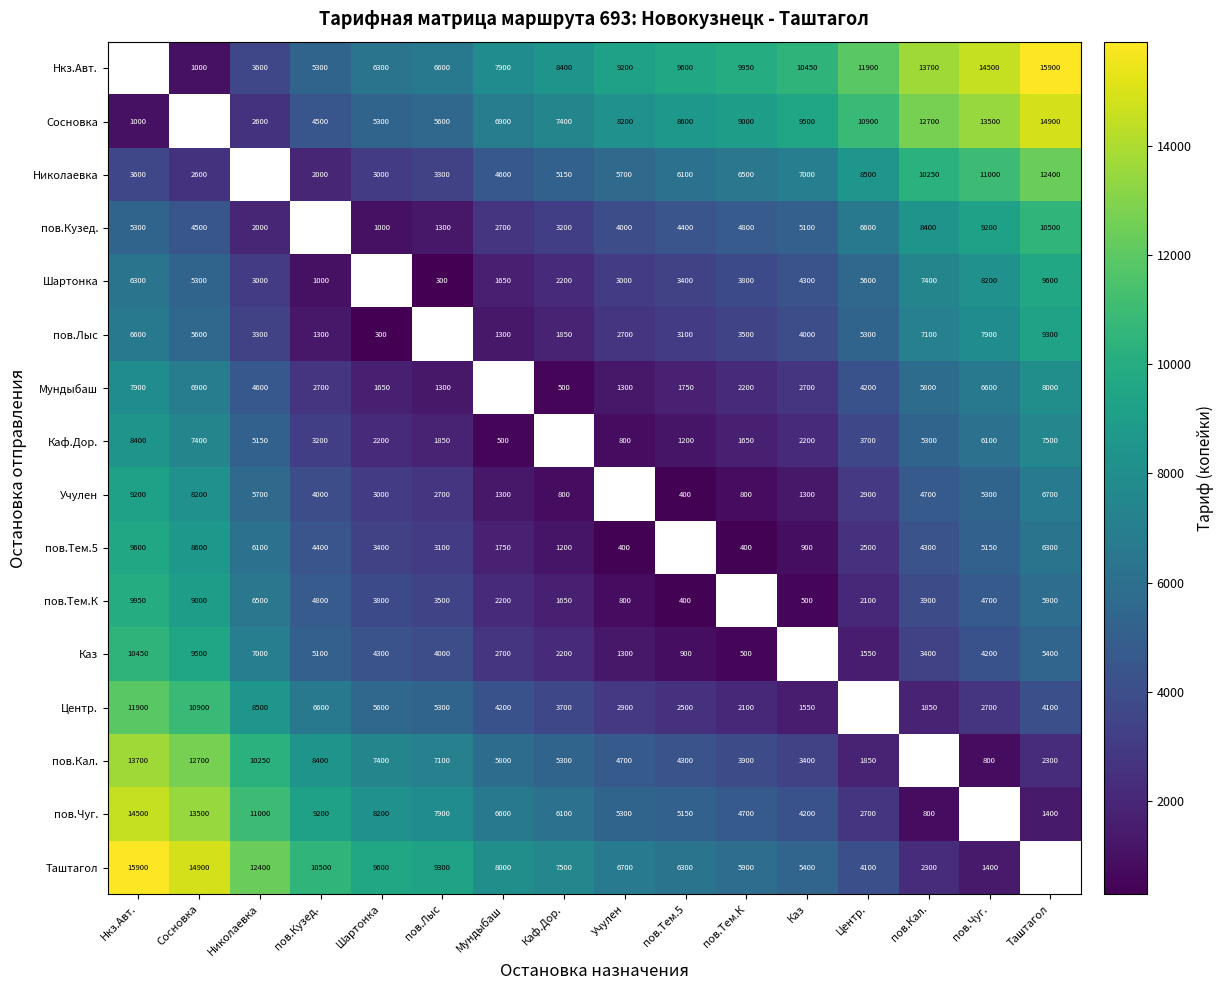

Is it true that Каф.Дор. equals 1451.0 at Каз?

False